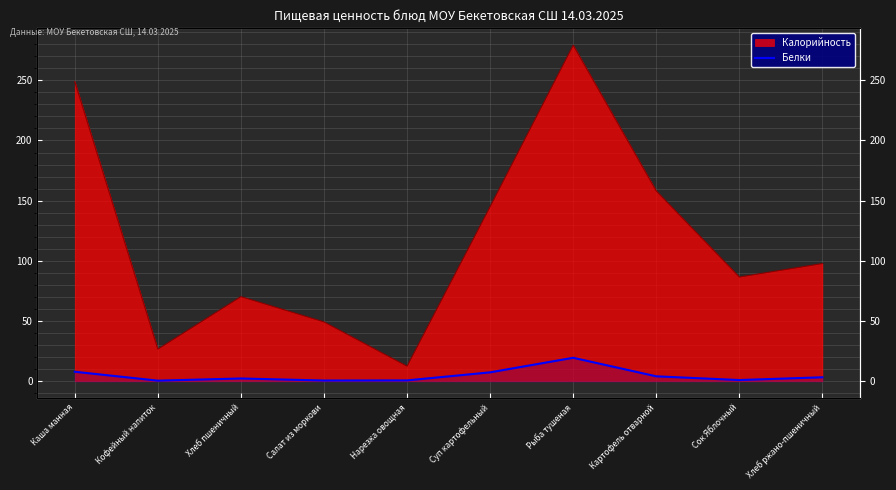

At which label is the value closest to 10?

Каша манная